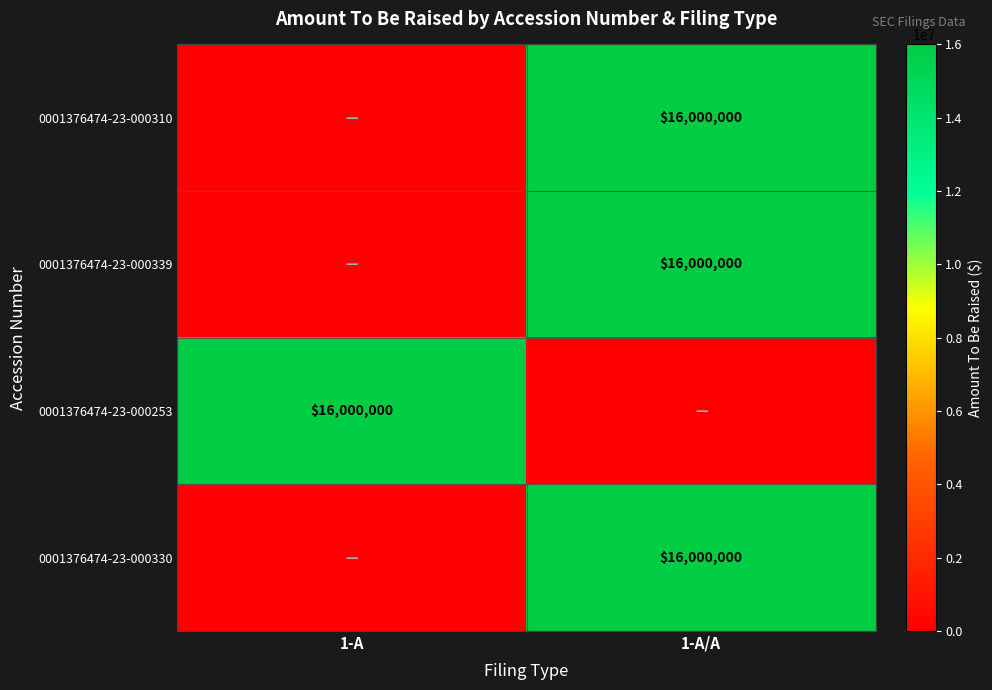

What is the difference between the highest and lowest values at 1-A/A?

16000000